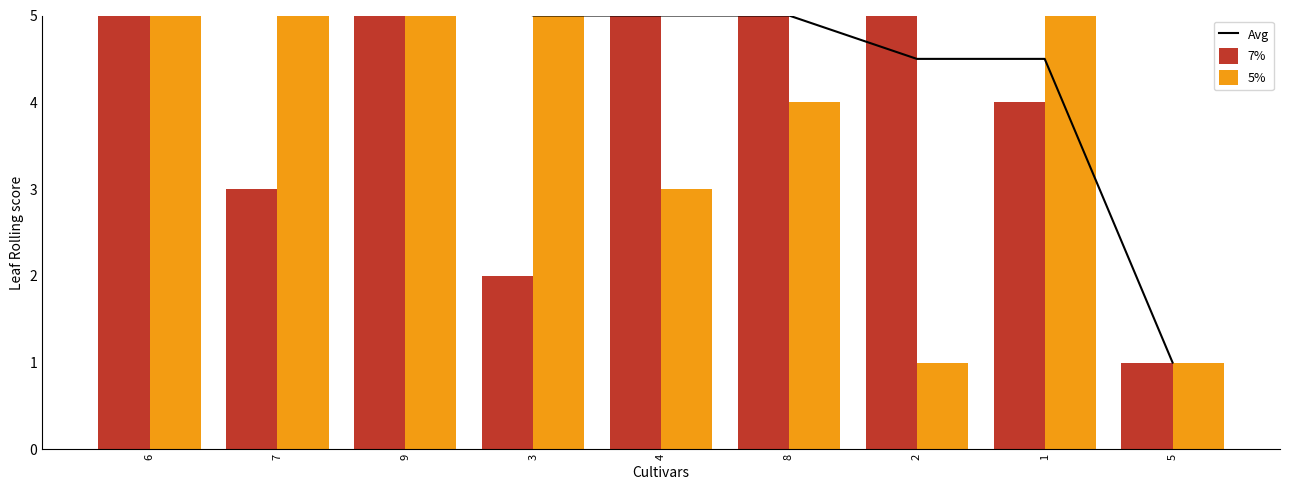

What is the difference between the maximum and second lowest values in the 7% series?

7.0